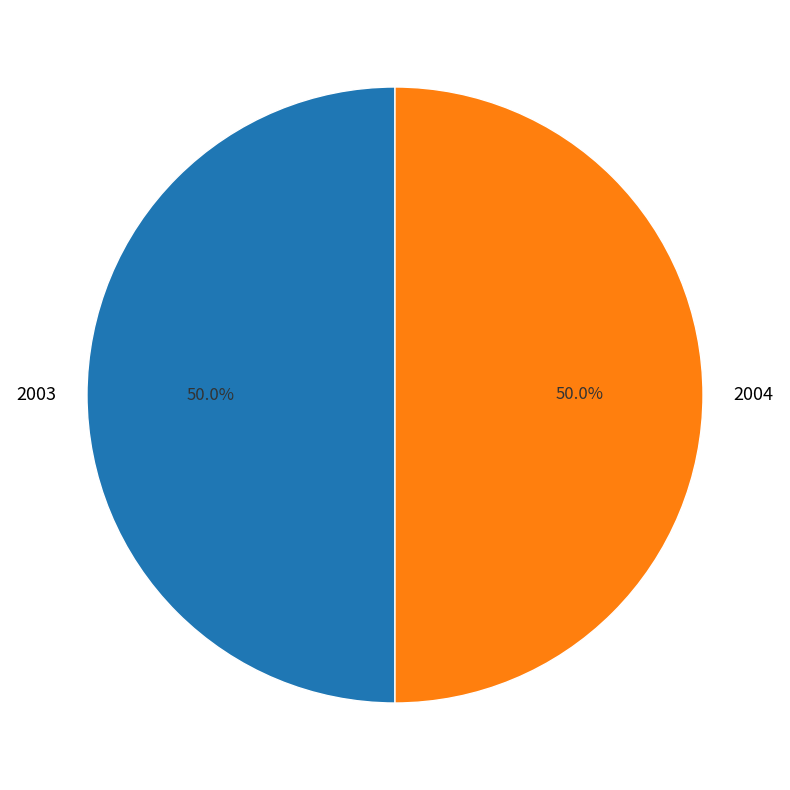

What is the ratio of the value at 2003 to the value at 2004?

1.0